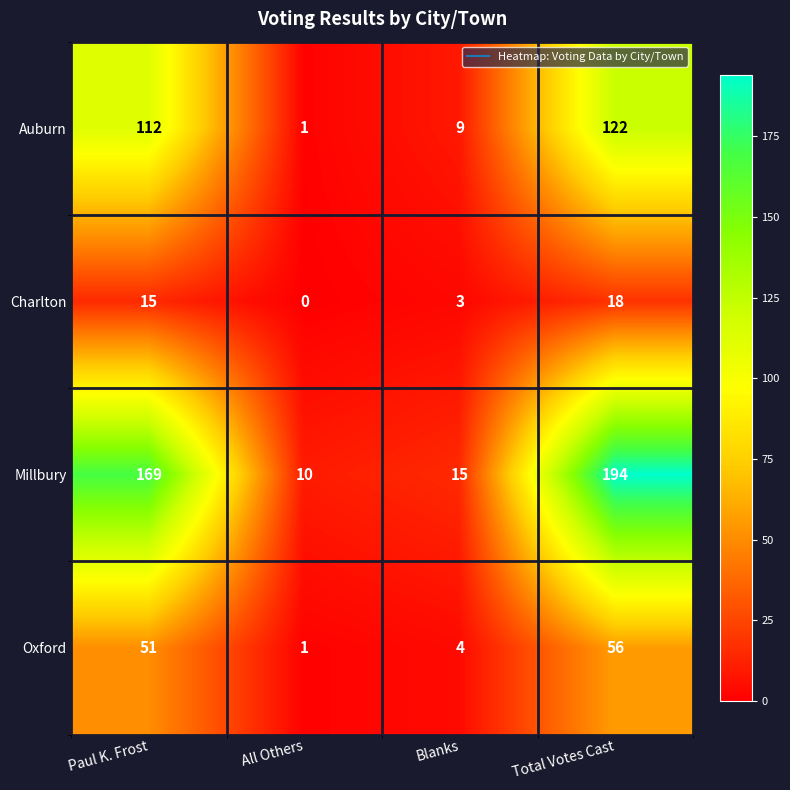

What is the difference between the Millbury values at Paul K. Frost and Blanks?

154